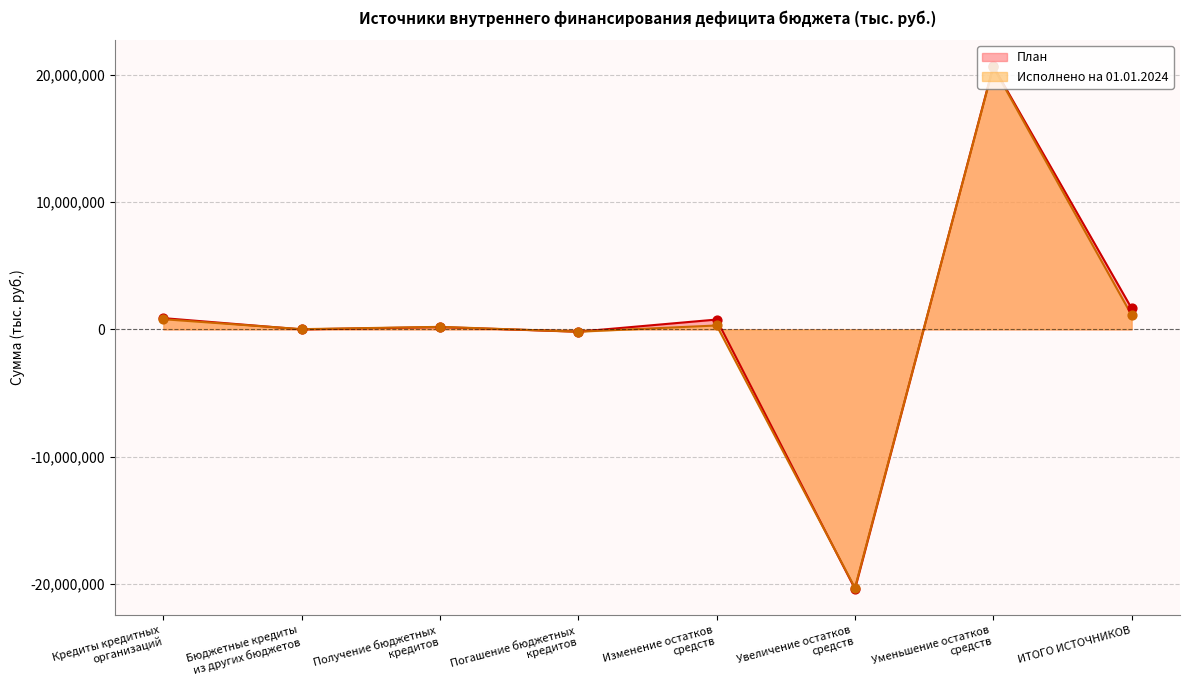

At which category is the sum across all series the highest?

Уменьшение остатков
средств